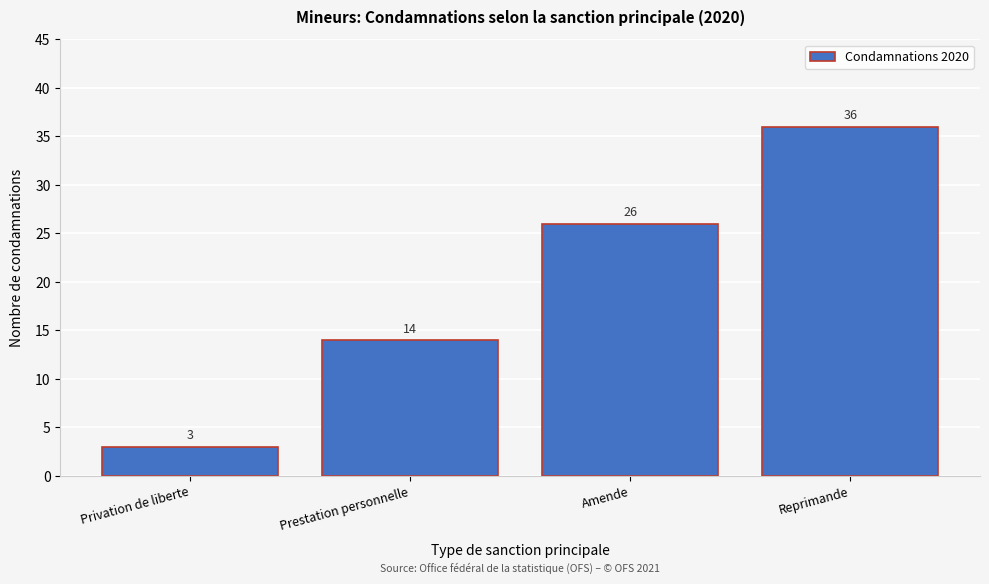

Reading left to right, list all the values displayed in this chart.

Privation de liberte=3	Prestation personnelle=14	Amende=26	Reprimande=36